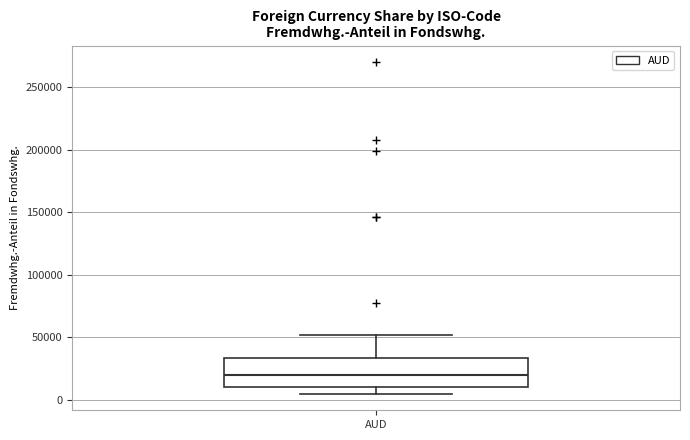

Read this box plot against the y-axis: the position of the median line, the range covered by the box, and the ends of both whiskers. The values are not printed on the chart, so give them approximately, as read against the axis.

median 20000, box 10000 to 35000, whiskers 5000 to 50000